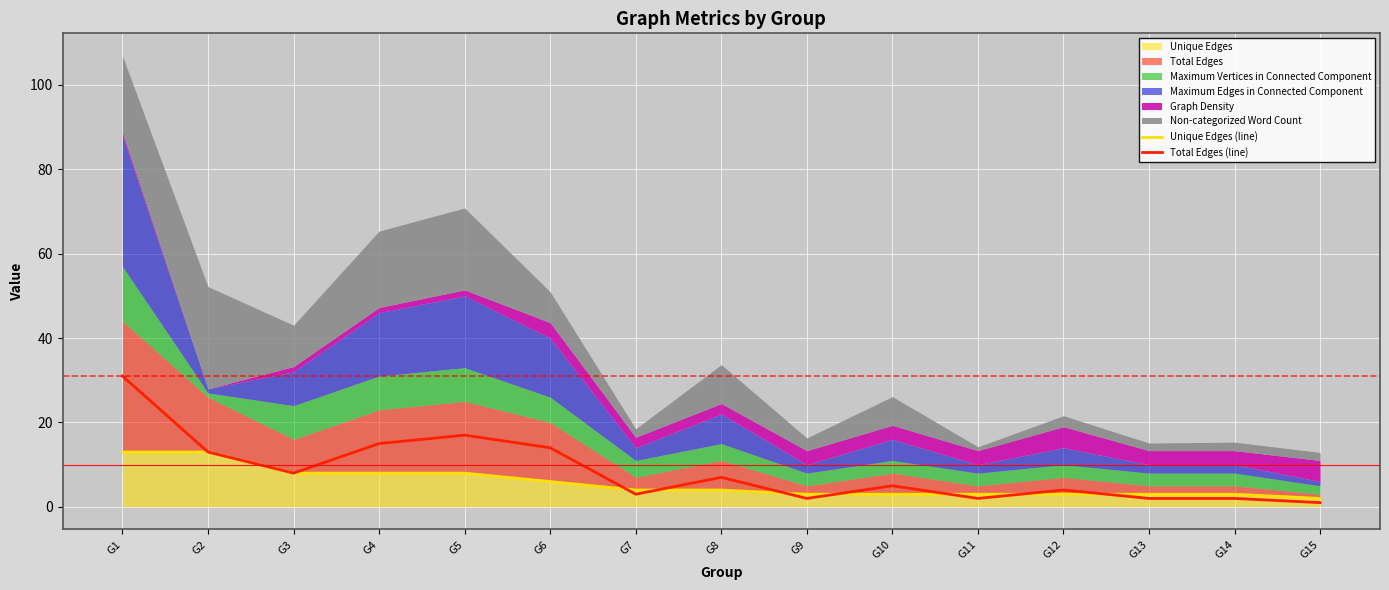

Which category has the lowest value in the Unique Edges (line) series?

G15